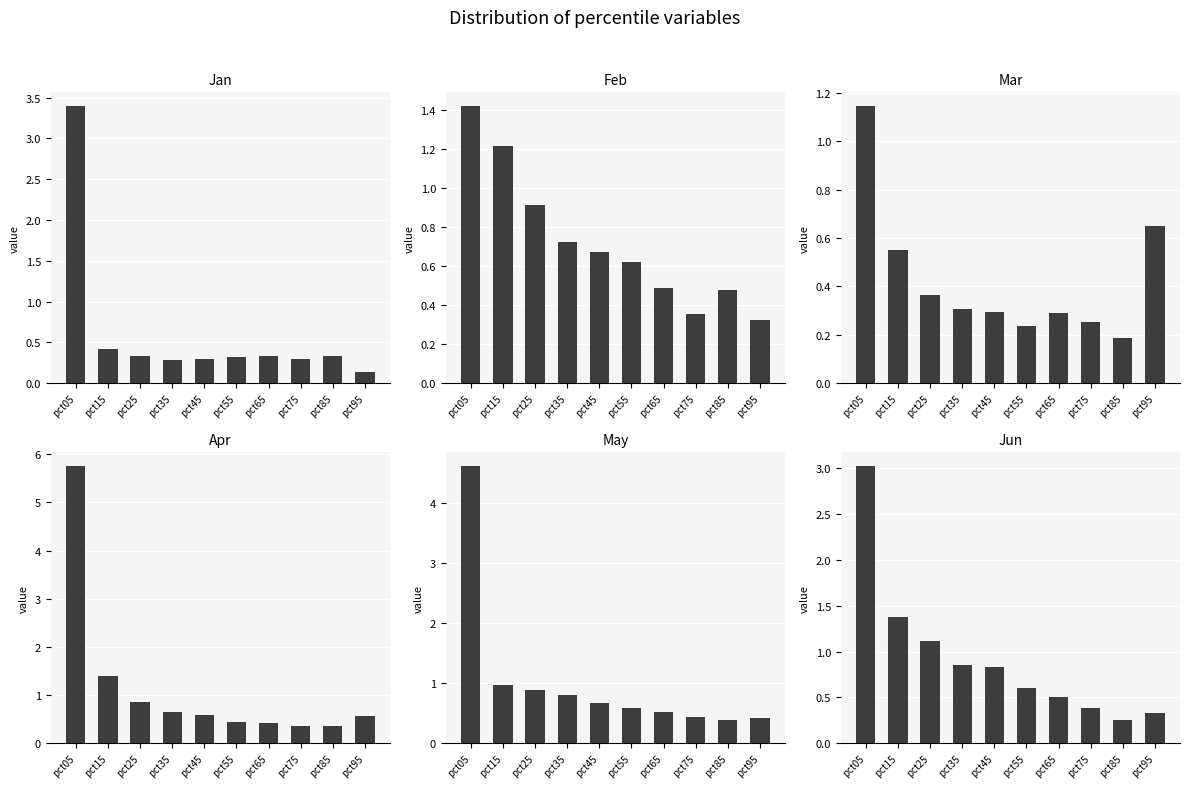

What is the value of the Jun bar at the 6th from the left?

0.6